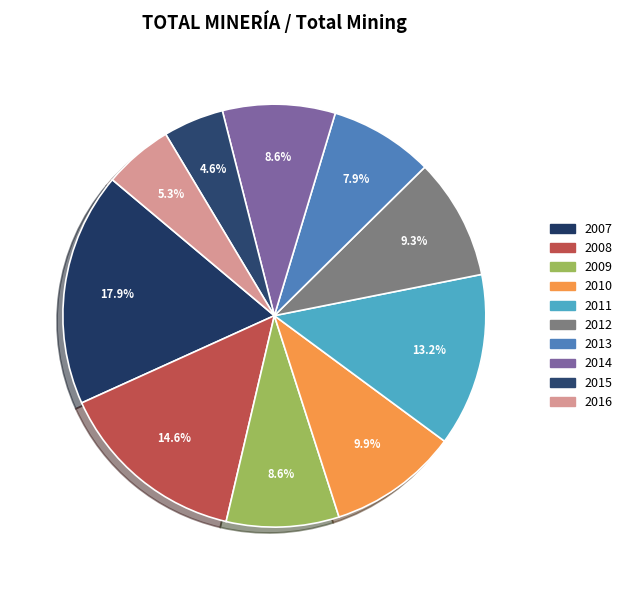

To the nearest percent, what is the combined percentage of 2012 and 2008?

24%